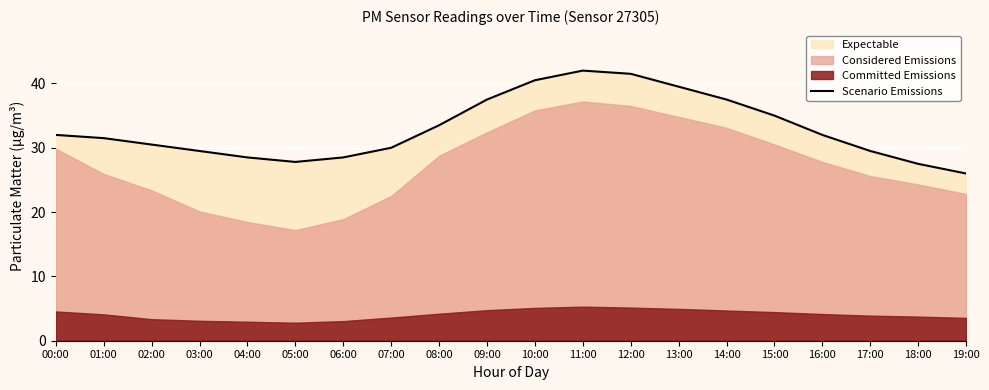

What is the difference between the values at 17:00 and 12:00?

12.0